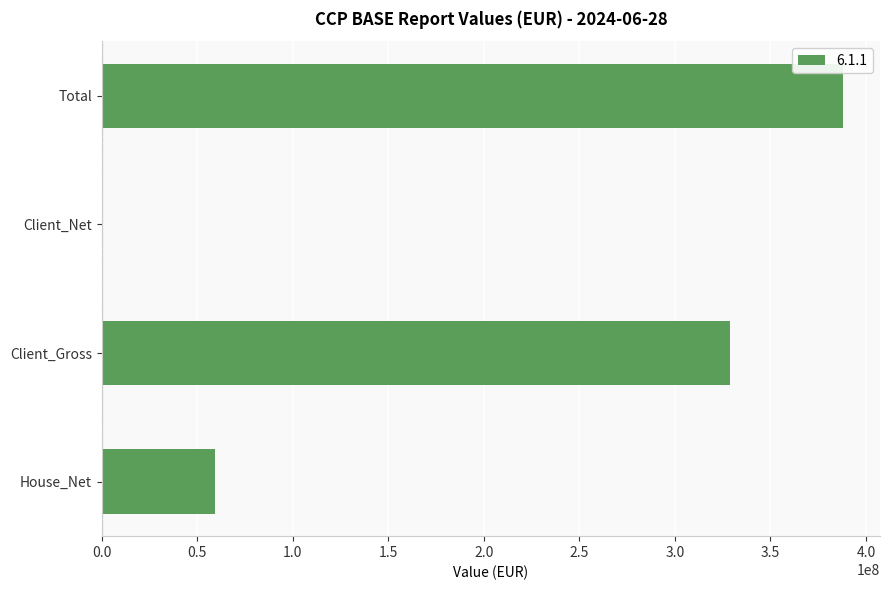

What is the sum of the values at House_Net and Client_Gross?

387988821.9